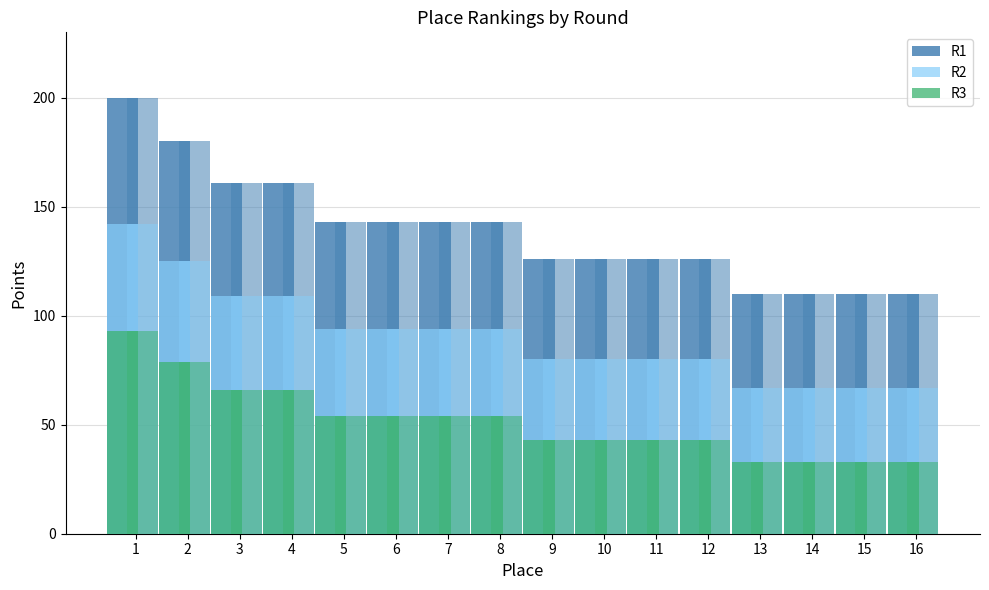

Between 9 and 11, which is larger?

9